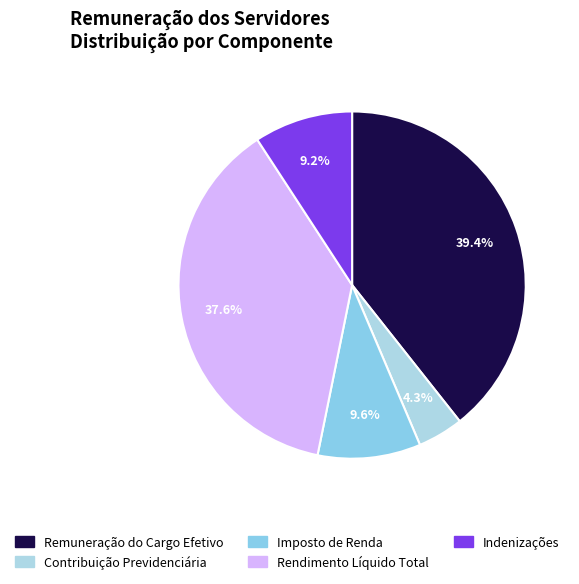

To the nearest percent, what is the average slice percentage?

20%